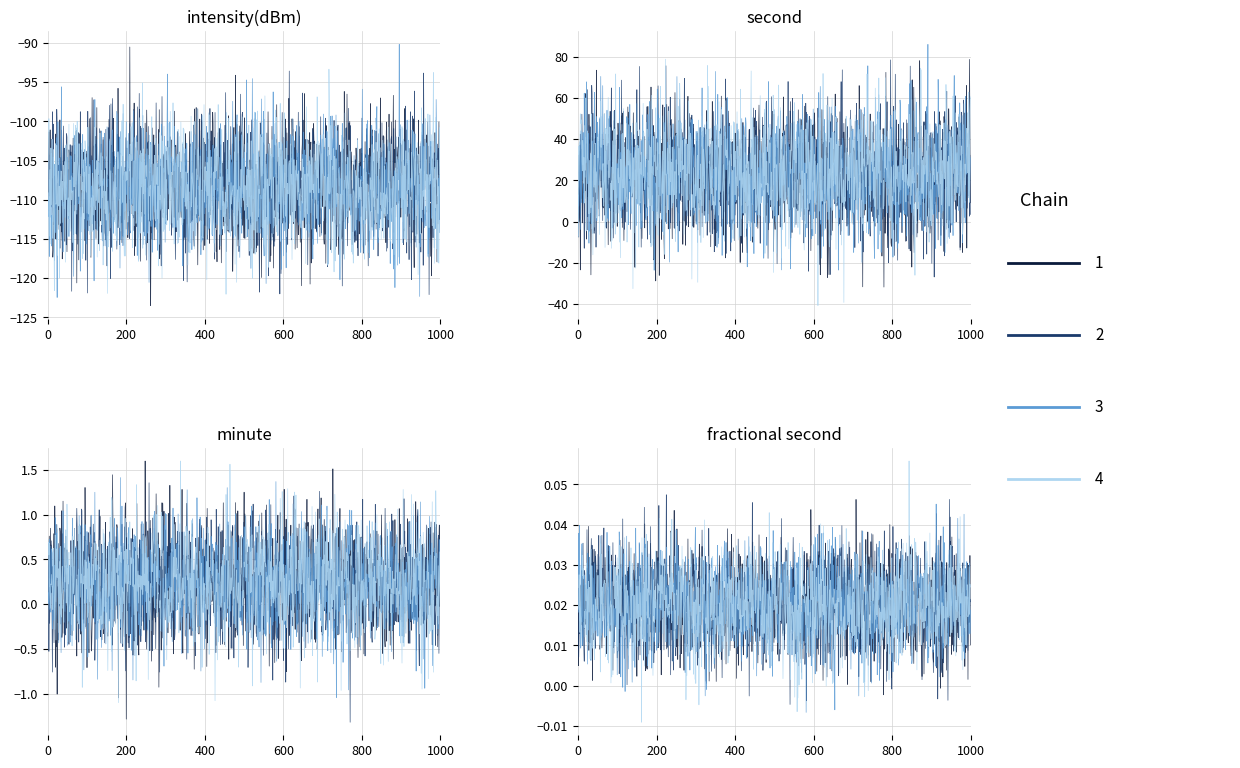

True or false: second and intensity cross at least once.

False